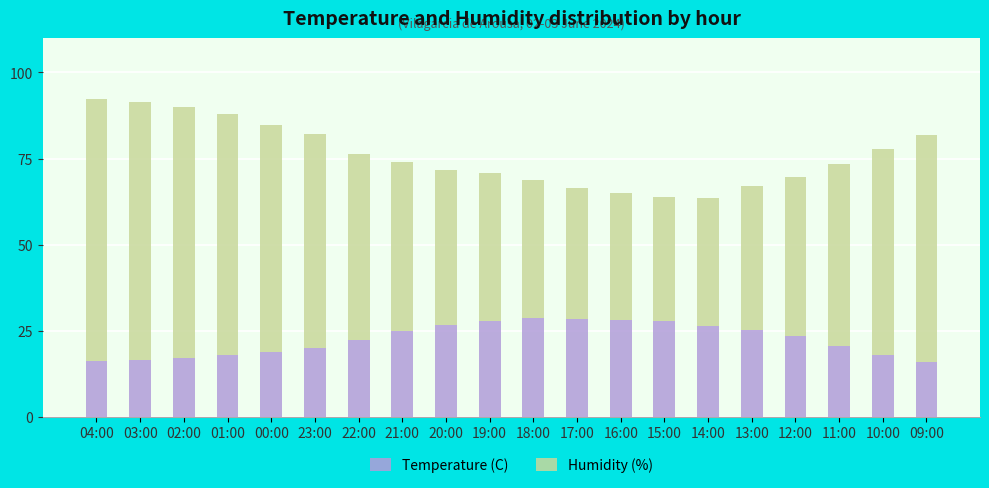

What is the sum of all Temperature (C) values?

450.6